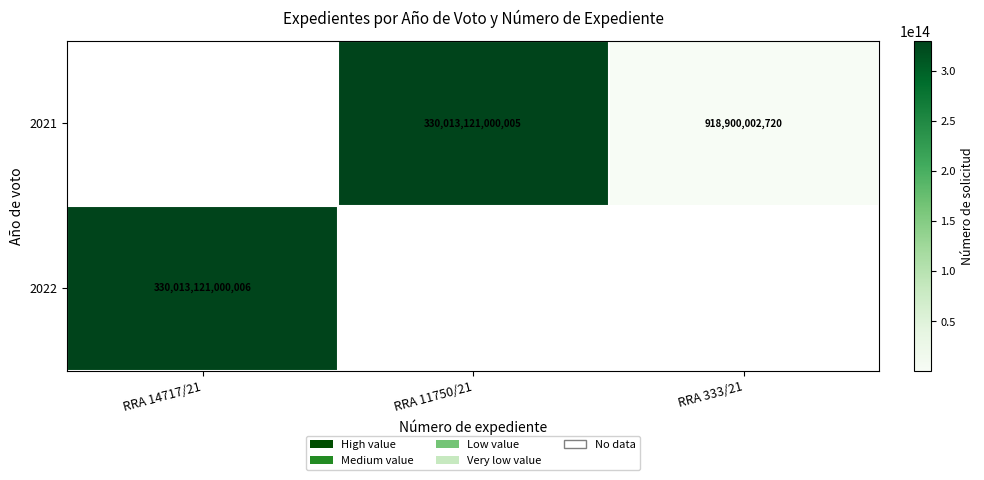

Is it true that 2021 equals 918900002720 at RRA 333/21?

True